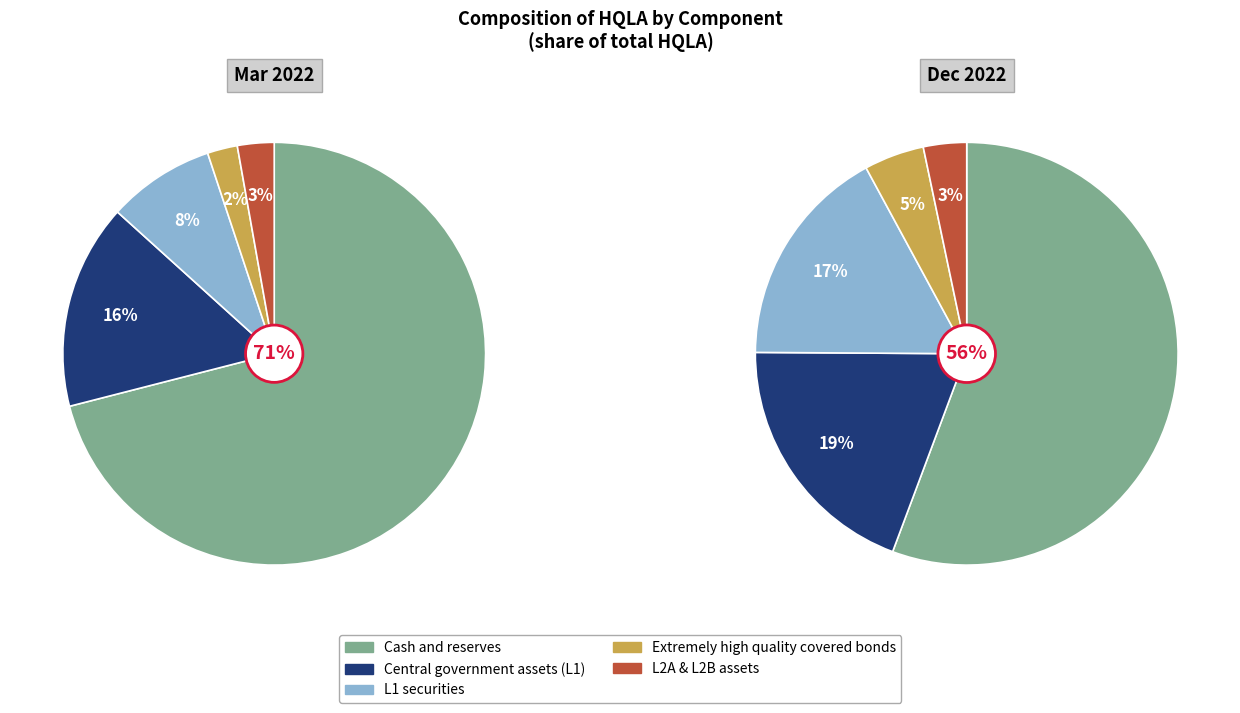

Does Extremely high quality covered bonds represent more than half of the total?

No